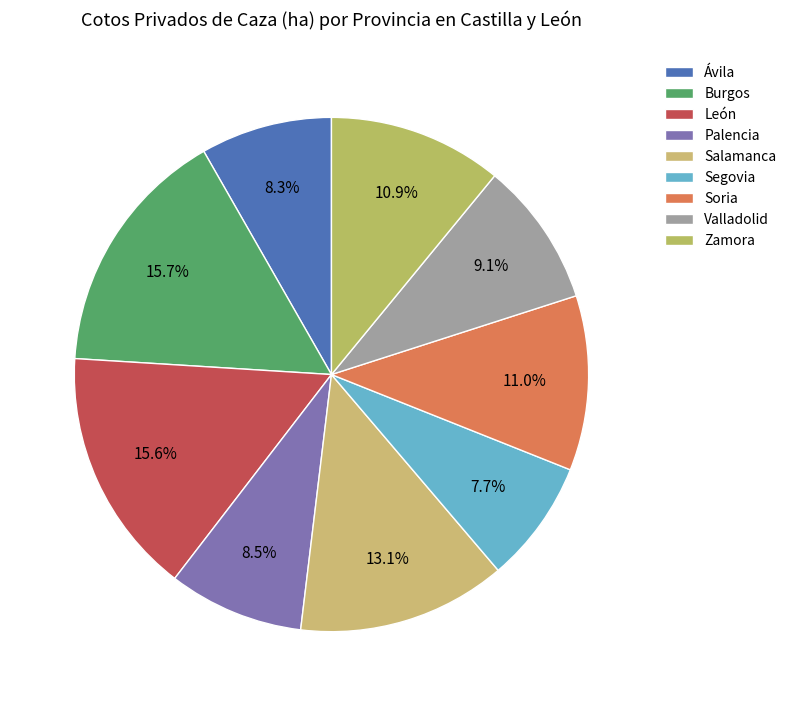

True or false: Zamora accounts for 24% of the total.

False